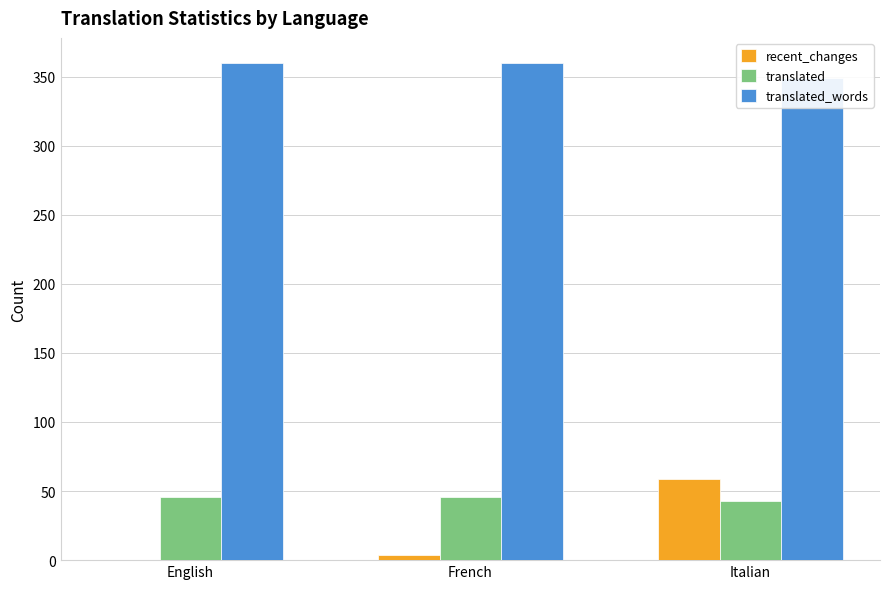

Which label corresponds to the largest value in the chart?

English